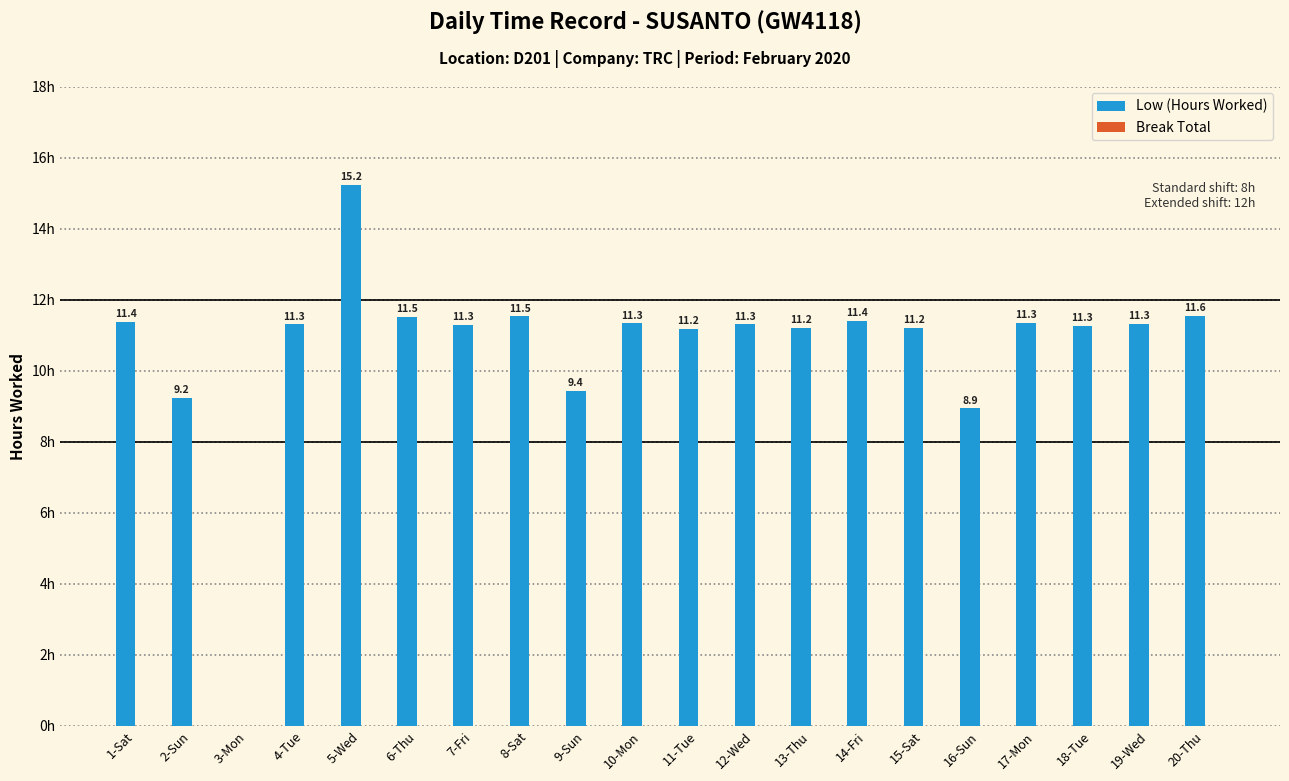

Which has a higher value, 14-Fri or 3-Mon?

14-Fri